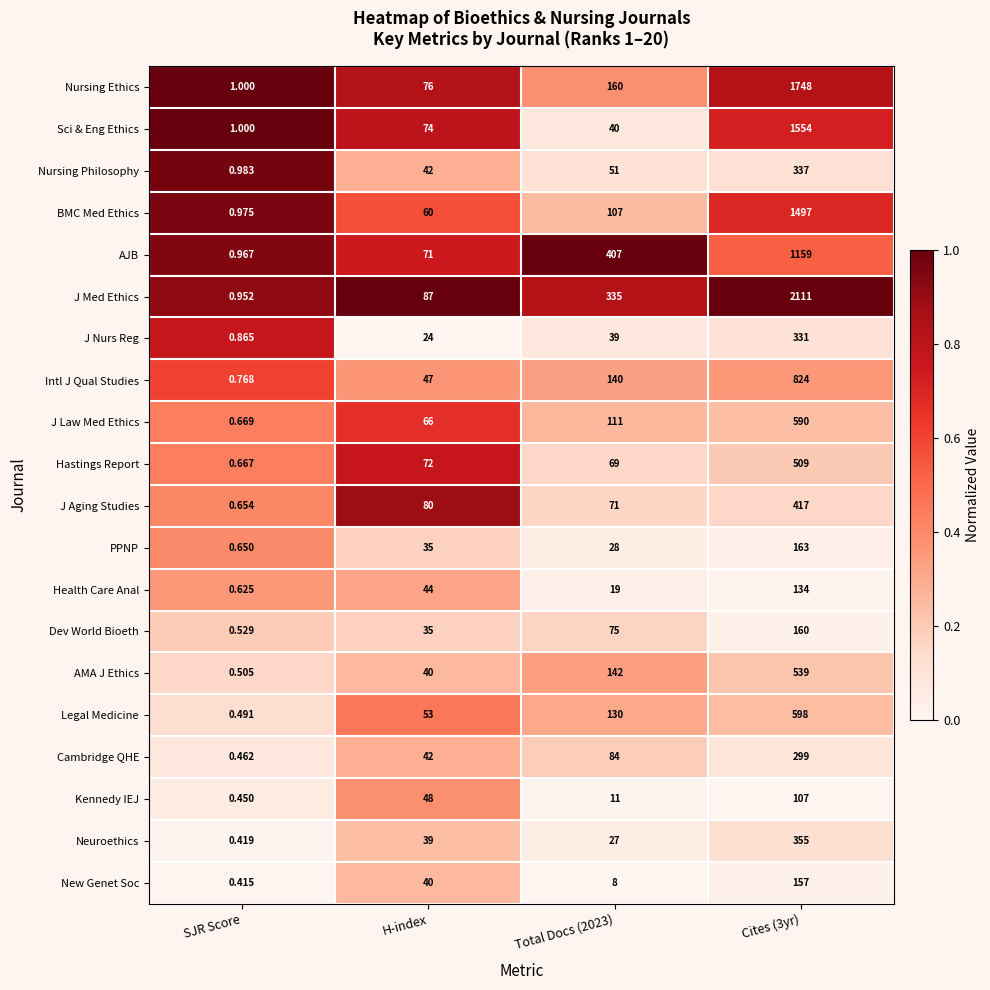

Count the number of categories in the chart.

4